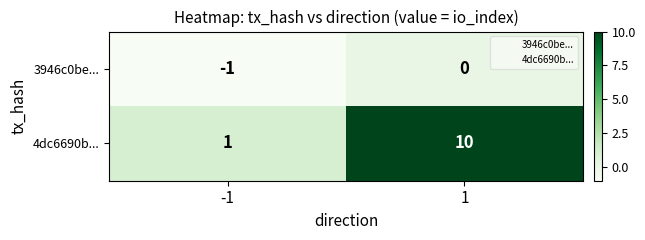

What is the smallest value displayed?

-1